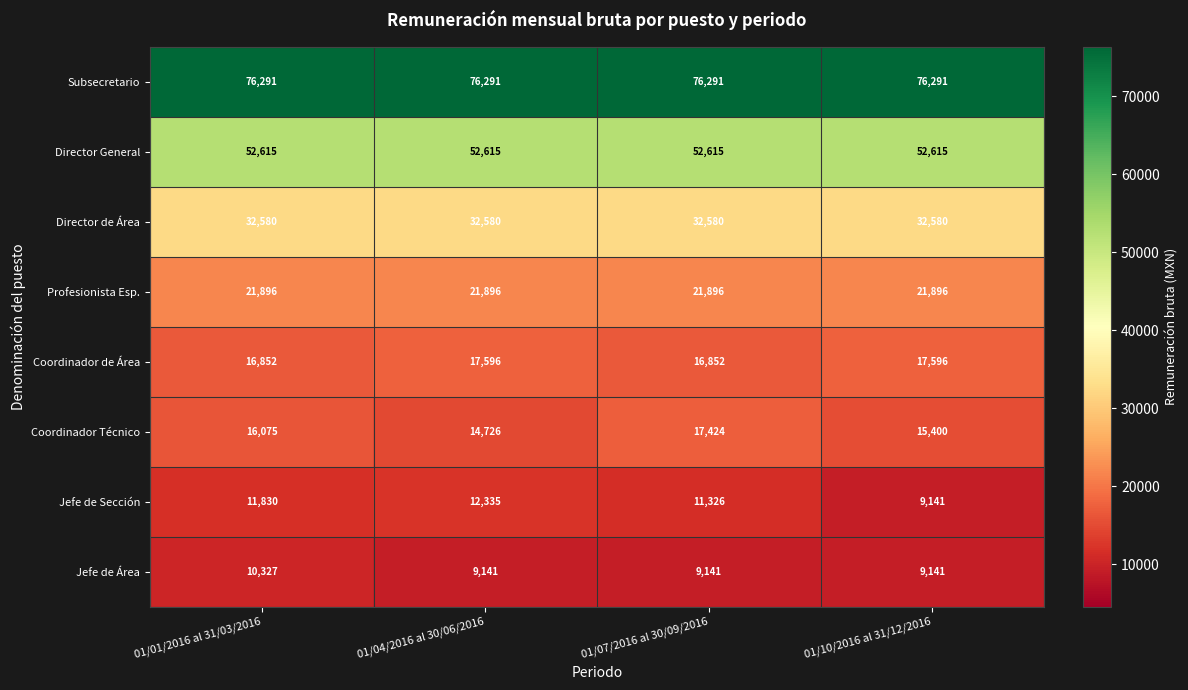

At 01/01/2016 al 31/03/2016, list the series in order from smallest to largest.

Jefe de Área, Jefe de Sección, Coordinador Técnico, Coordinador de Área, Profesionista Esp., Director de Área, Director General, Subsecretario